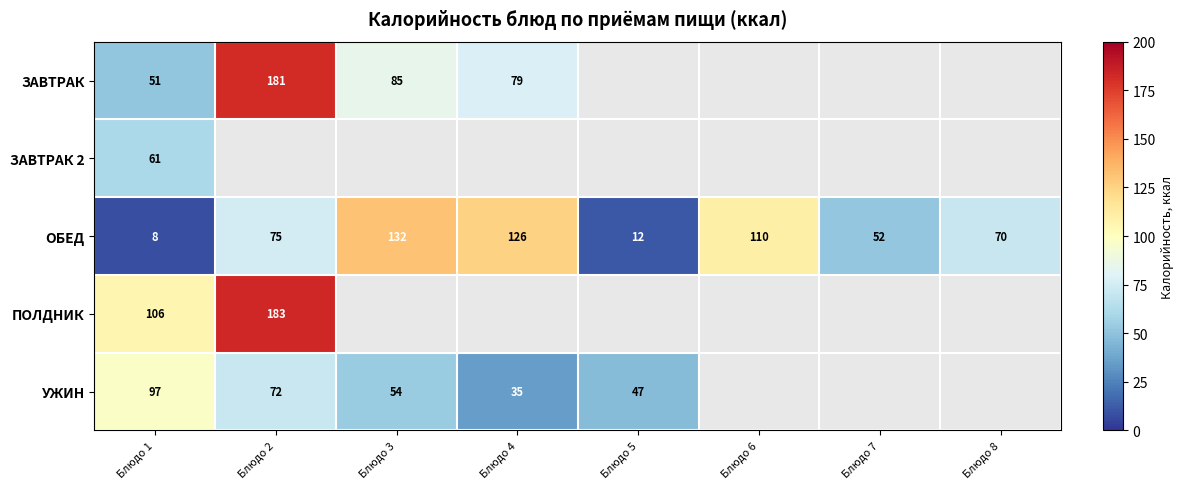

What value does the ОБЕД series have at Блюдо 7?

52.2